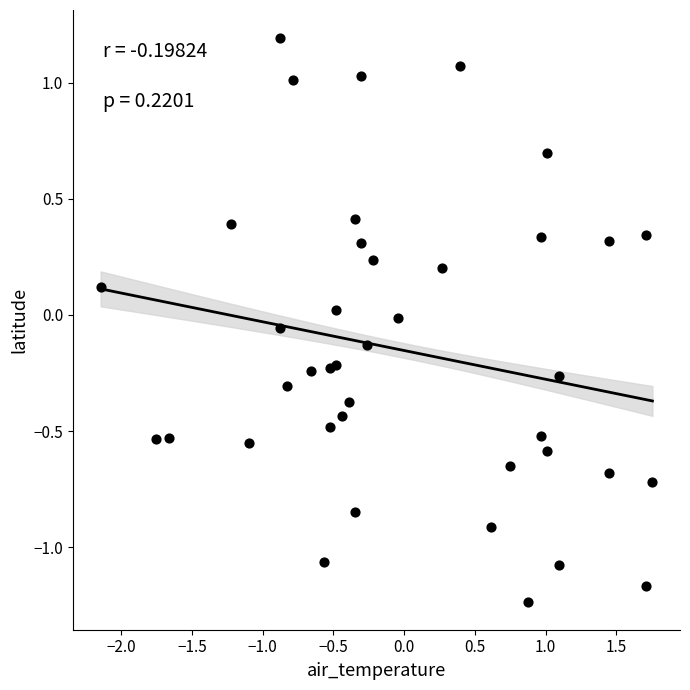

What is the range of X values (max minus min)?

3.9